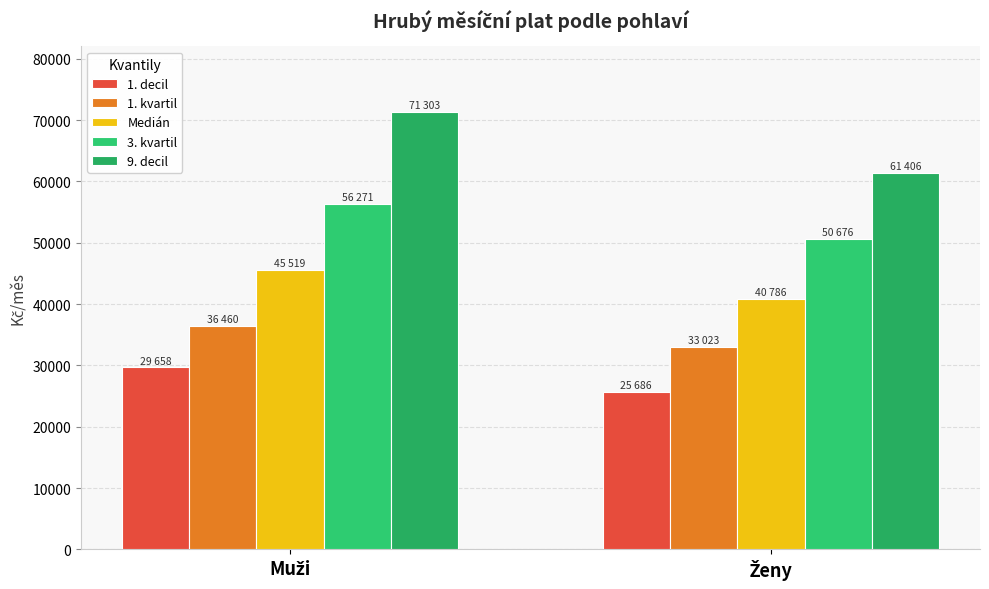

Are the bars grouped side by side (vs. stacked)?

Yes